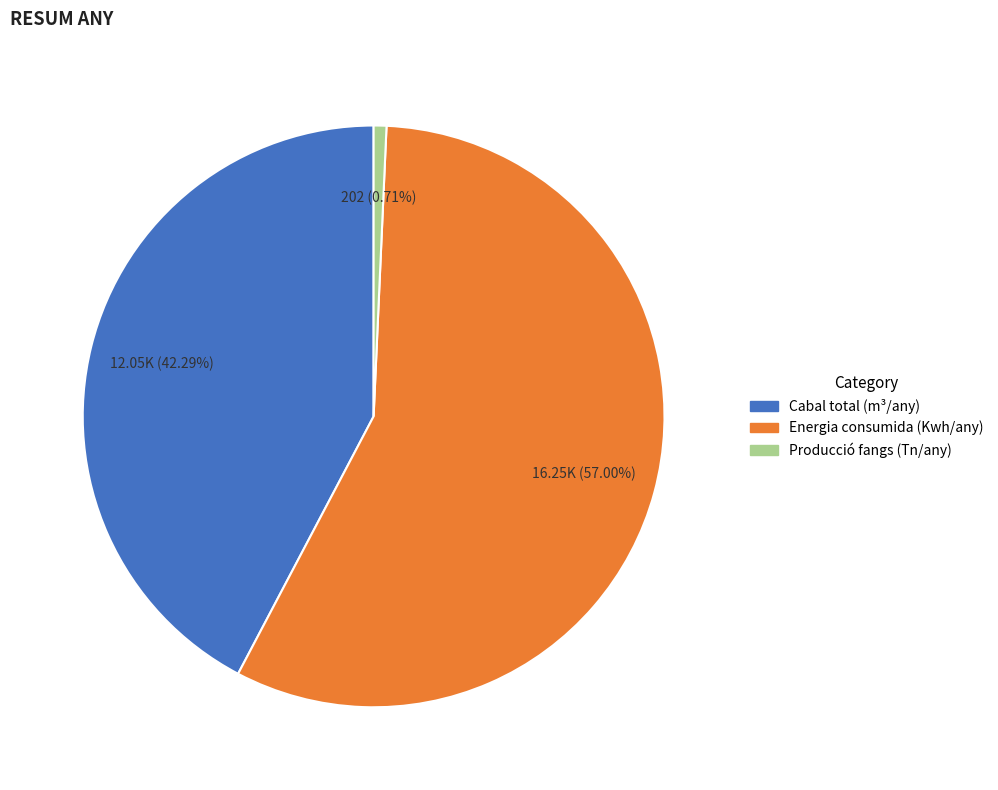

How many segments does this pie chart have?

3